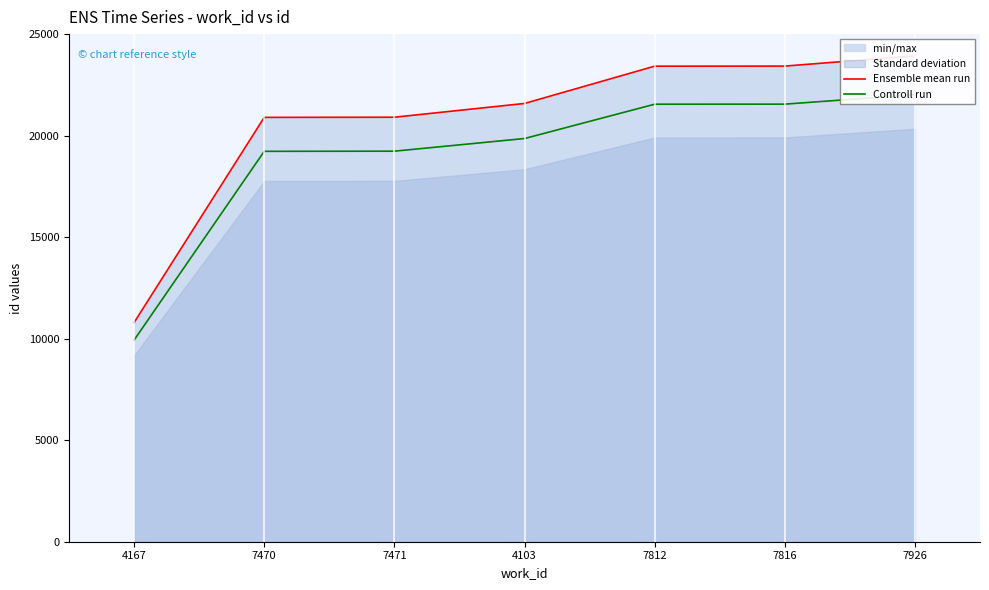

What position from the right is 7812?

3